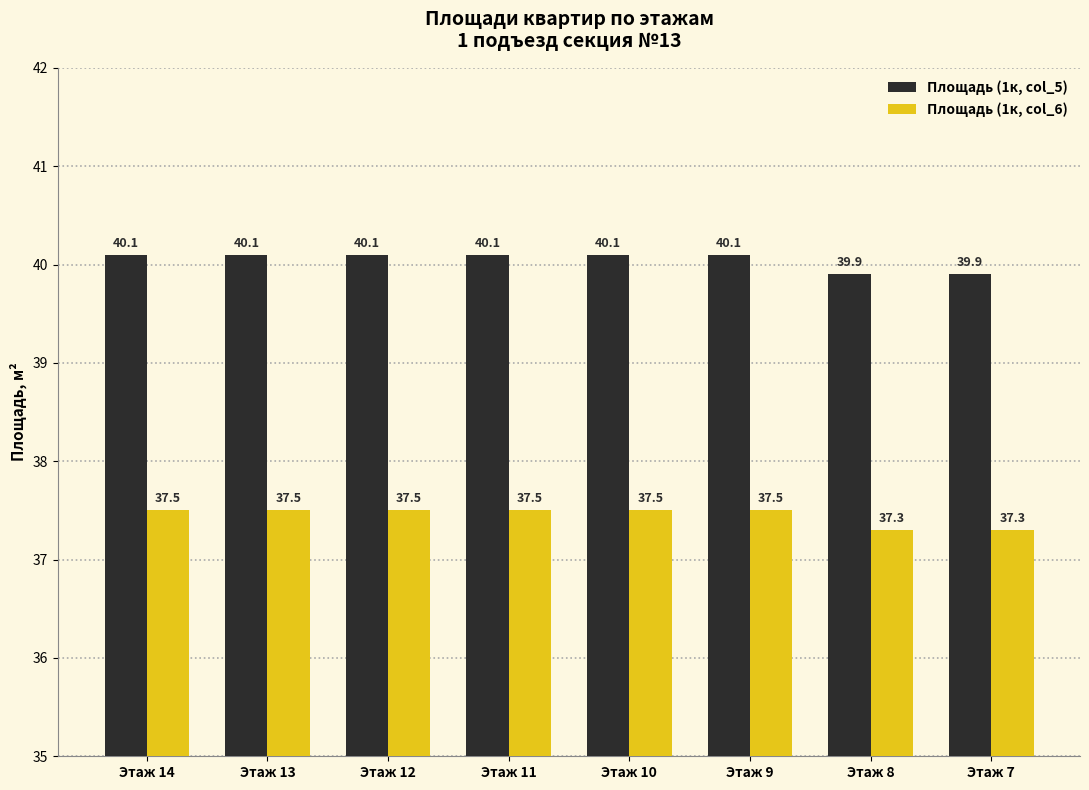

How many groups of bars are there?

8